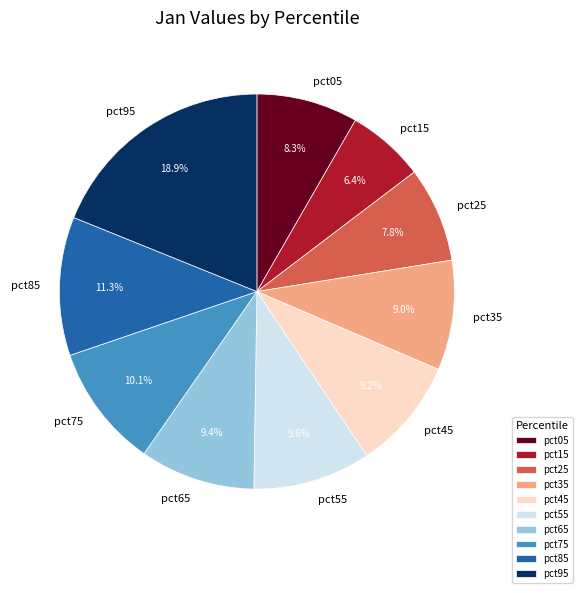

How many slices are in this pie chart?

10